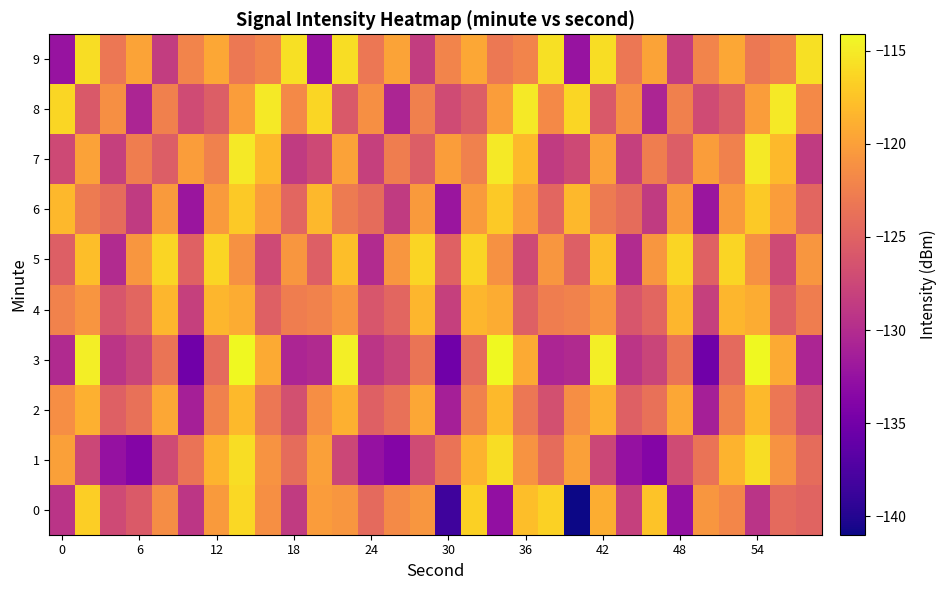

How many categories are shown in the chart?

30